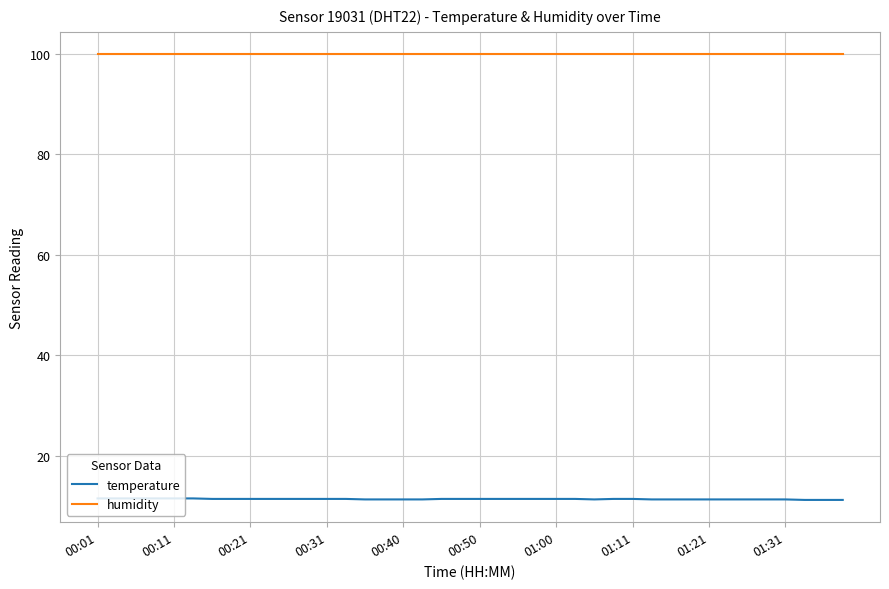

True or false: temperature and humidity cross at least once.

False